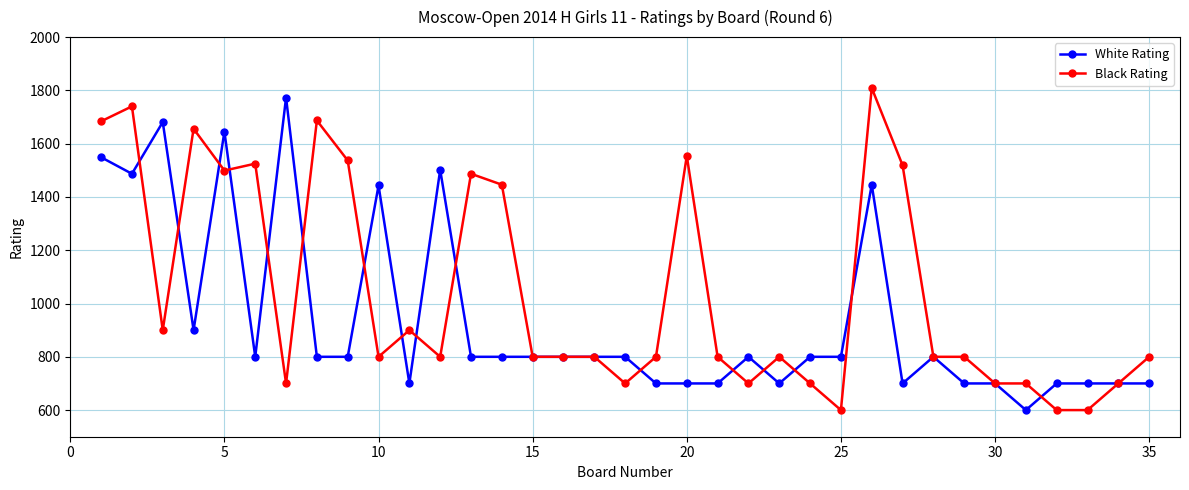

Does the chart display data point markers on the line(s)?

Yes